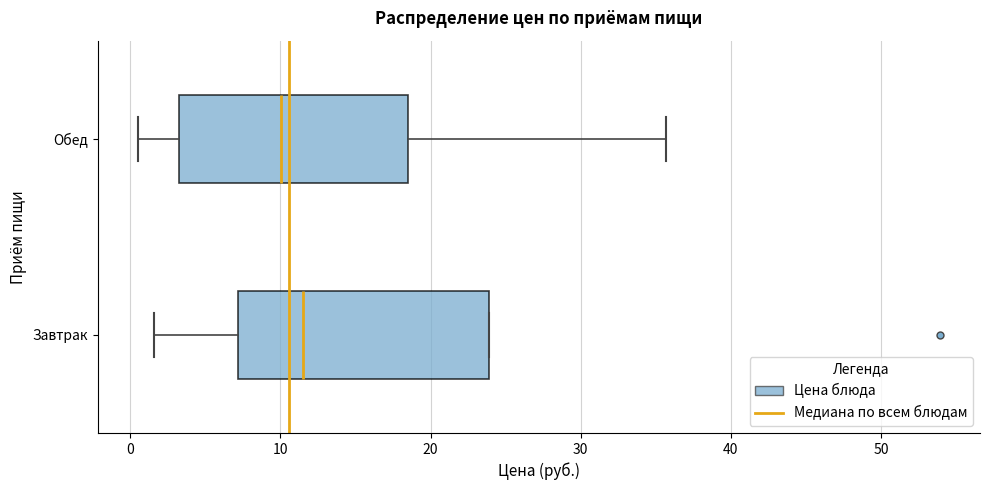

Reading bottom to top, transcribe this box plot: for each box, give where its median line is, the range the box spans, and where its two whiskers end, as read against the x-axis. The values are not printed on the chart, so give them approximately, as read against the axis.

Завтрак: median 11, box 7 to 24, whiskers 2 to 24
Обед: median 10, box 3 to 19, whiskers 1 to 36